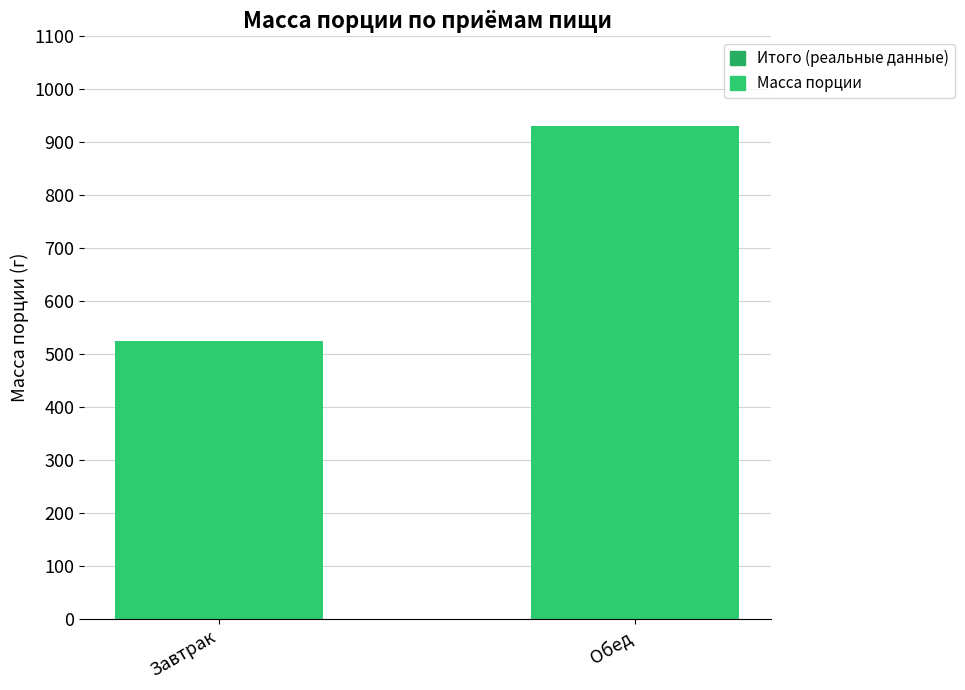

What is the average value?

727